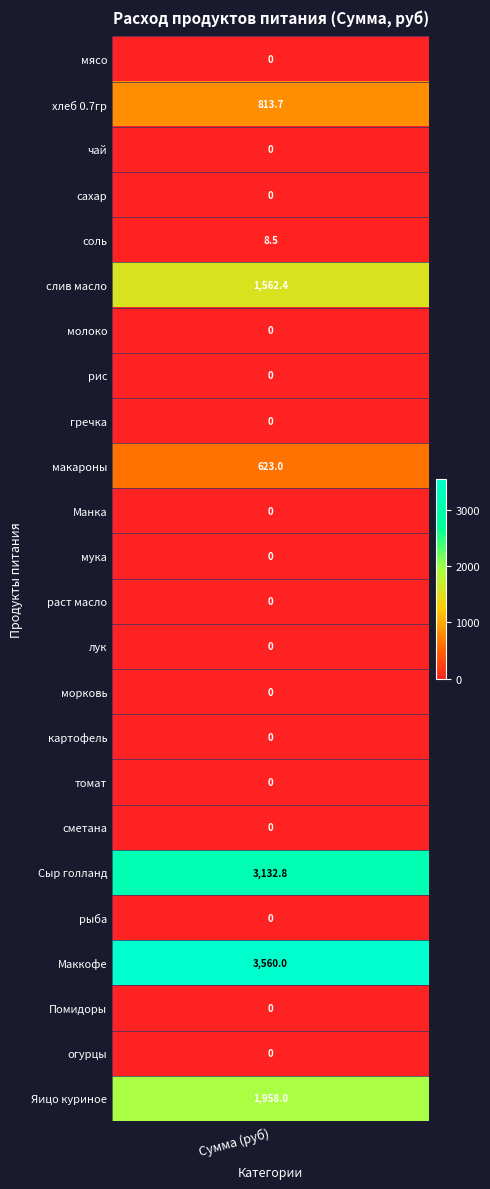

The value of сметана at 13 is 0.0. True or false?

True